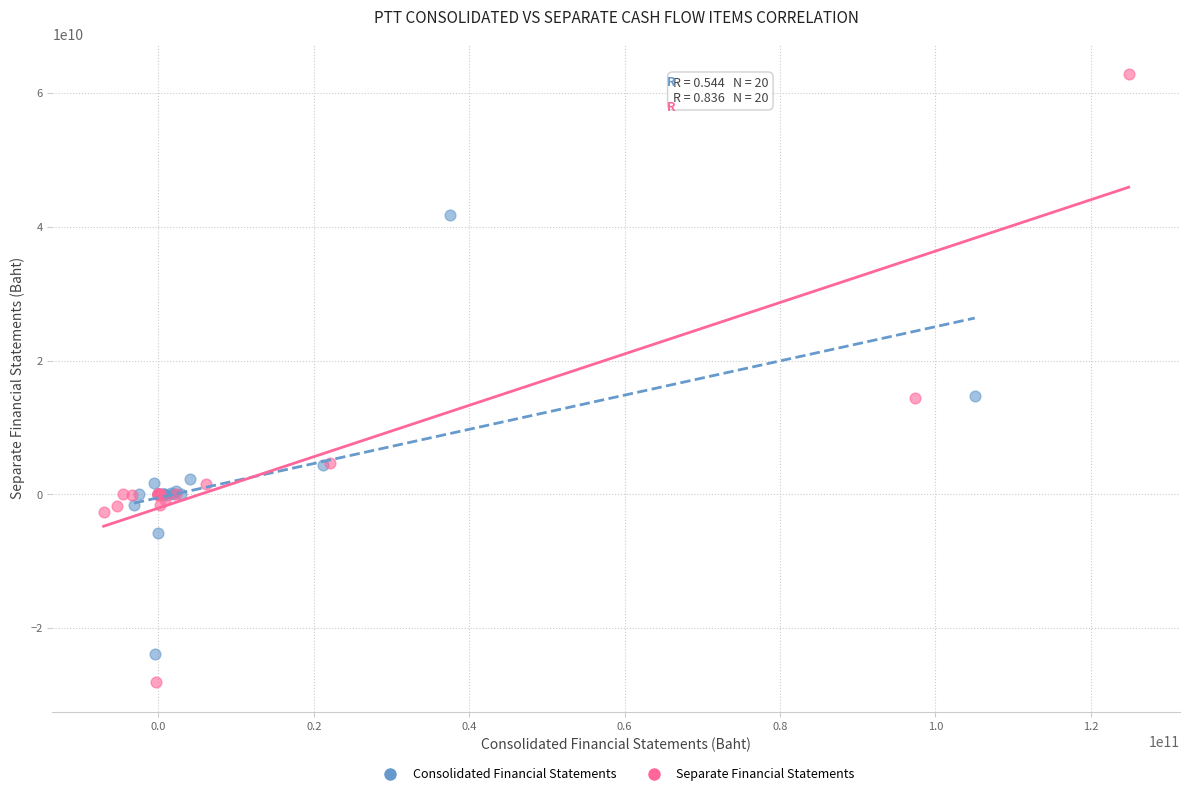

Which series has the largest Y range (max minus min)?

Separate Financial Statements